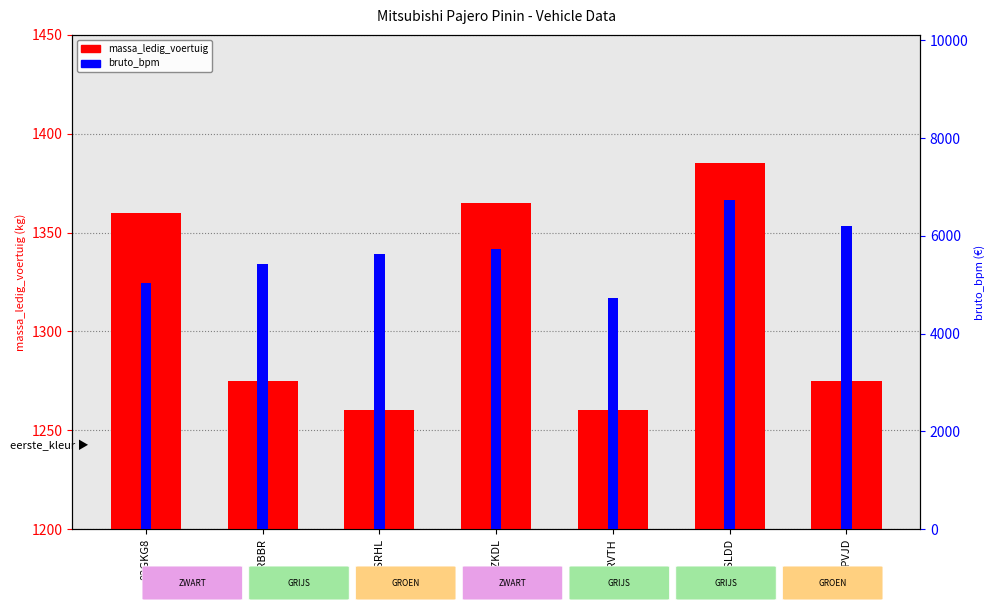

What position from the left is 26ZKDL?

4